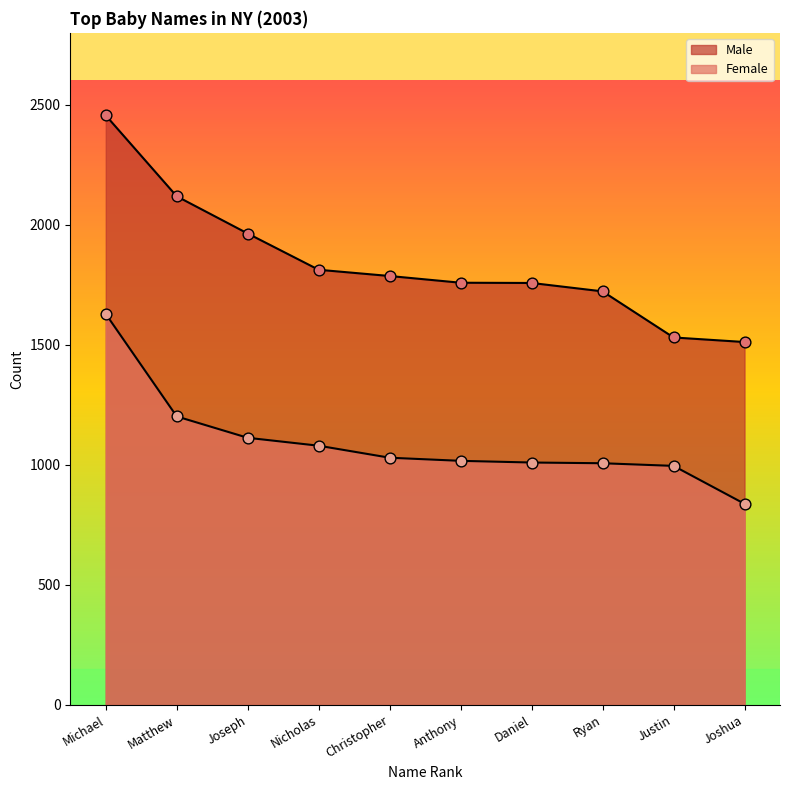

Which series contains the lowest Y value?

Female